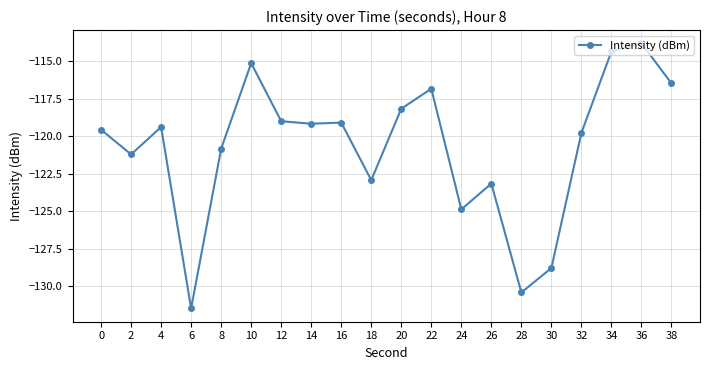

Which has a higher value, 24 or 36?

36